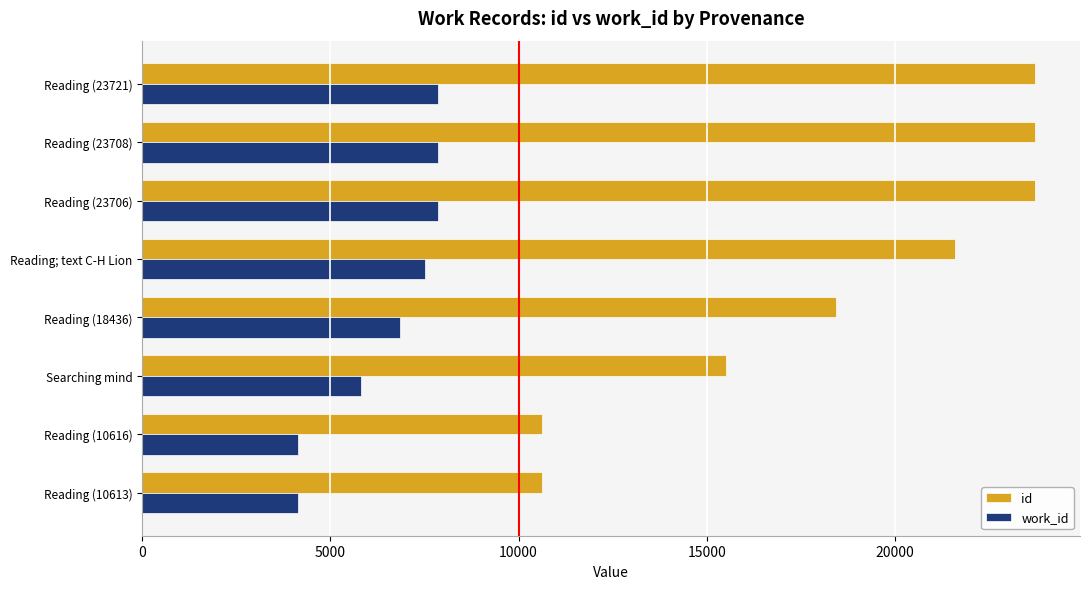

What is the minimum value shown in the chart?

4136